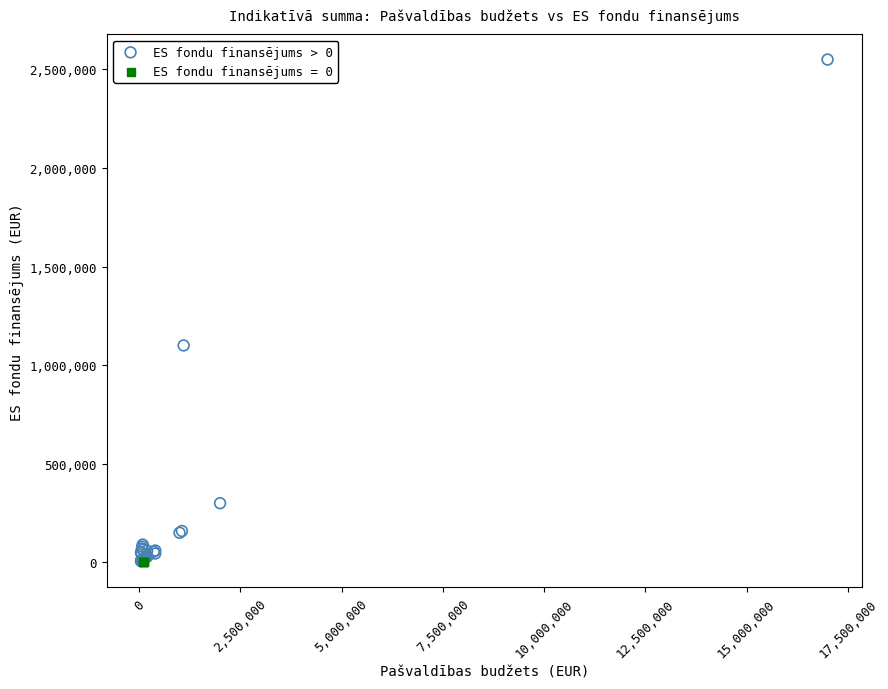

Which series contains the highest Y value?

ES fondu finansējums > 0